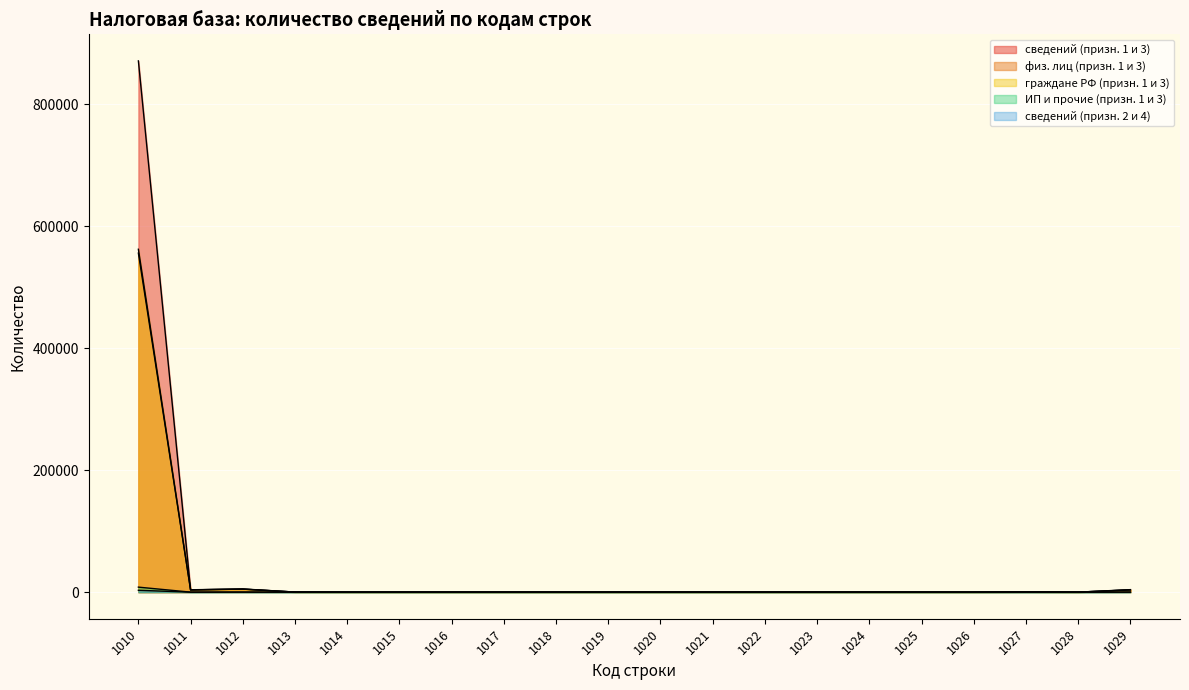

True or false: сведений (призн. 2 и 4) and физ. лиц (призн. 1 и 3) cross at least once.

False